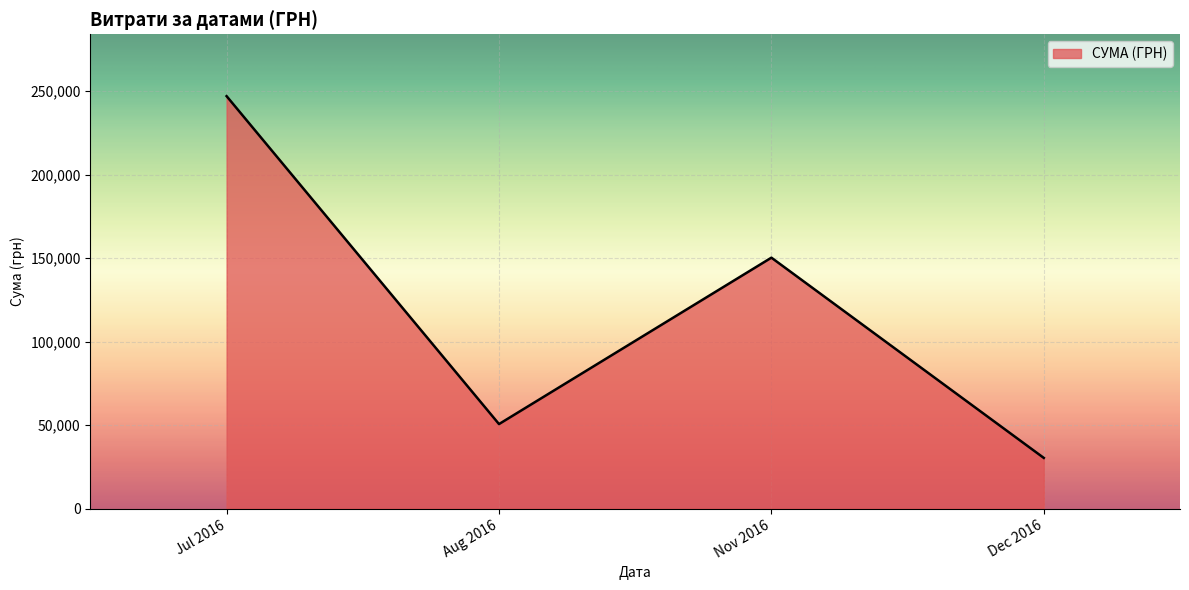

How many interior local valleys (lower than both neighbors) does the data have?

1